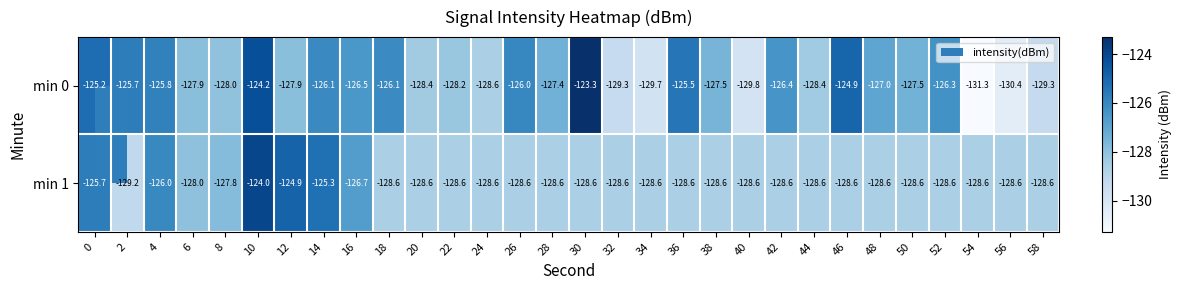

At which category is the sum across all series the highest?

10